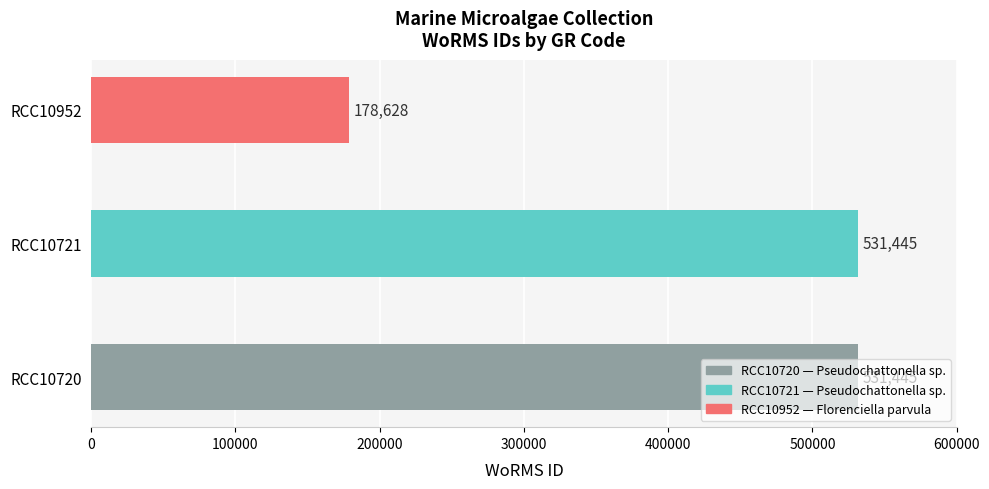

What is the maximum value shown in the chart?

531445